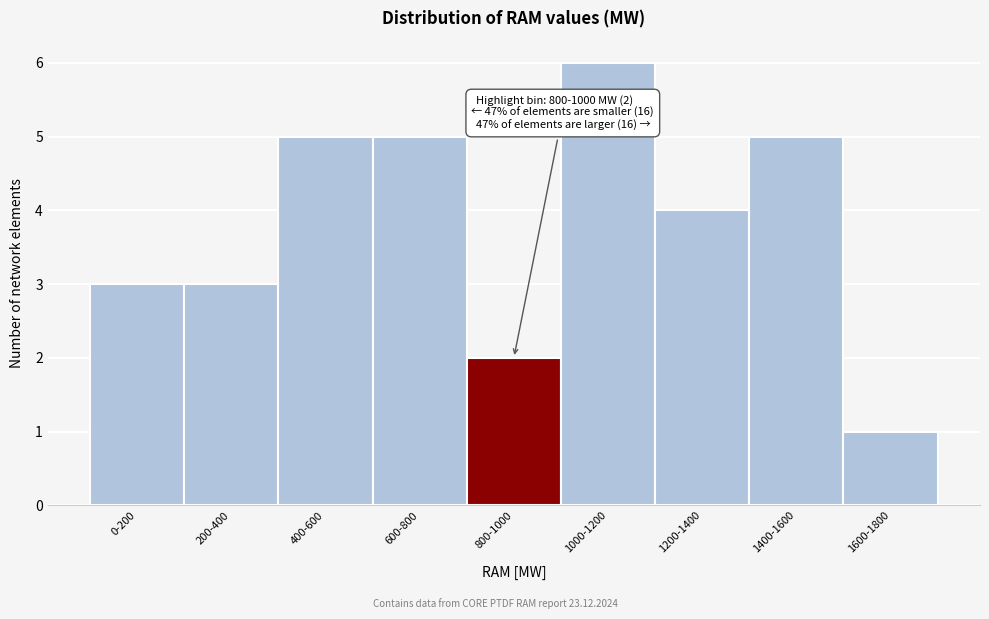

Reading right to left, what are all the values shown in this chart?

1600-1800=1	1400-1600=5	1200-1400=4	1000-1200=6	800-1000=2	600-800=5	400-600=5	200-400=3	0-200=3